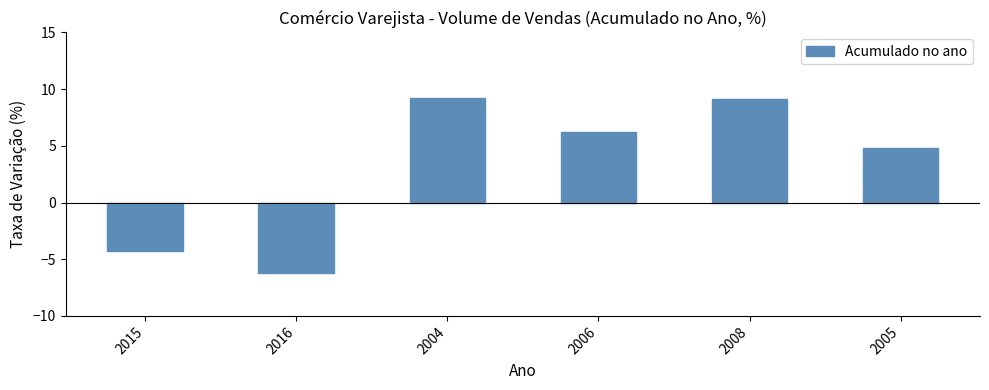

At which label is the value closest to 1?

2005